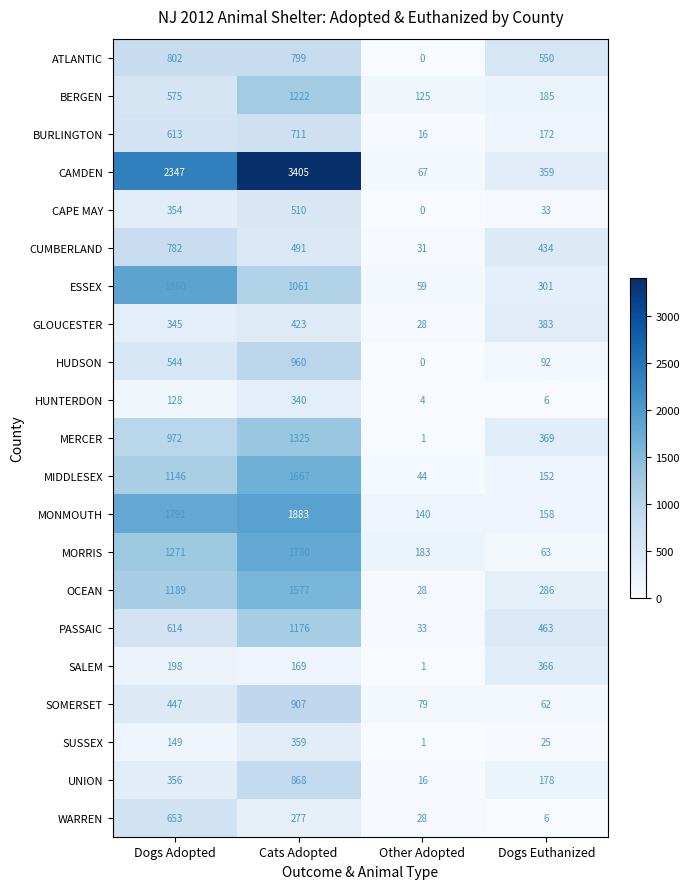

Is it true that ESSEX equals 59 at Other Adopted?

True